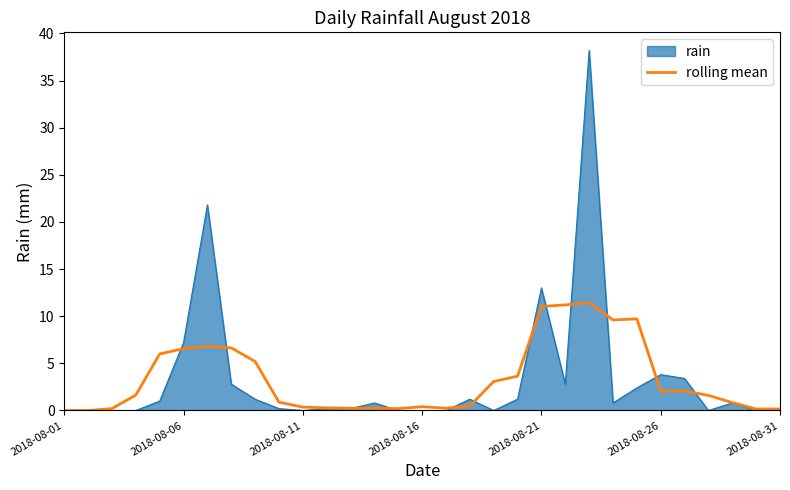

What is the maximum value shown in the chart?

38.2